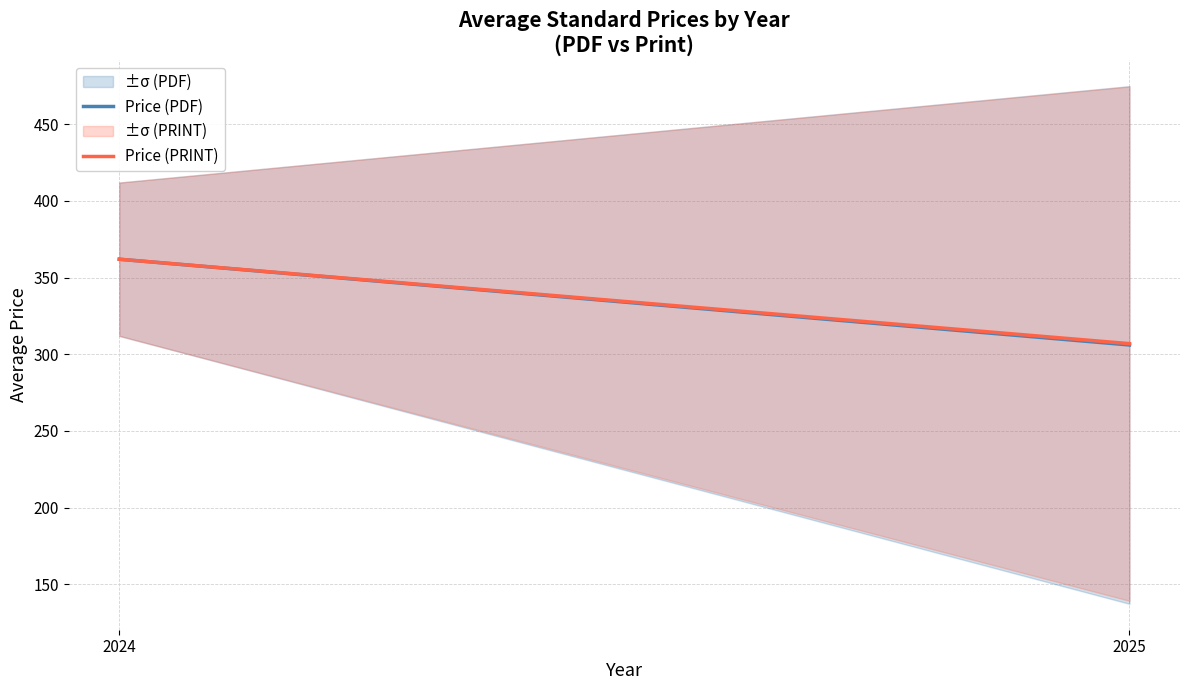

The Price (PRINT) series shows 516.7 at 2025. True or false?

False